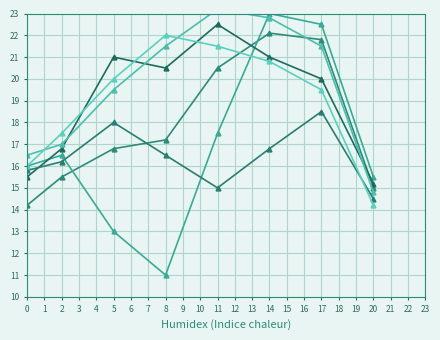

Is it true that Oxygen Diss equals 11.9 at 17?

False